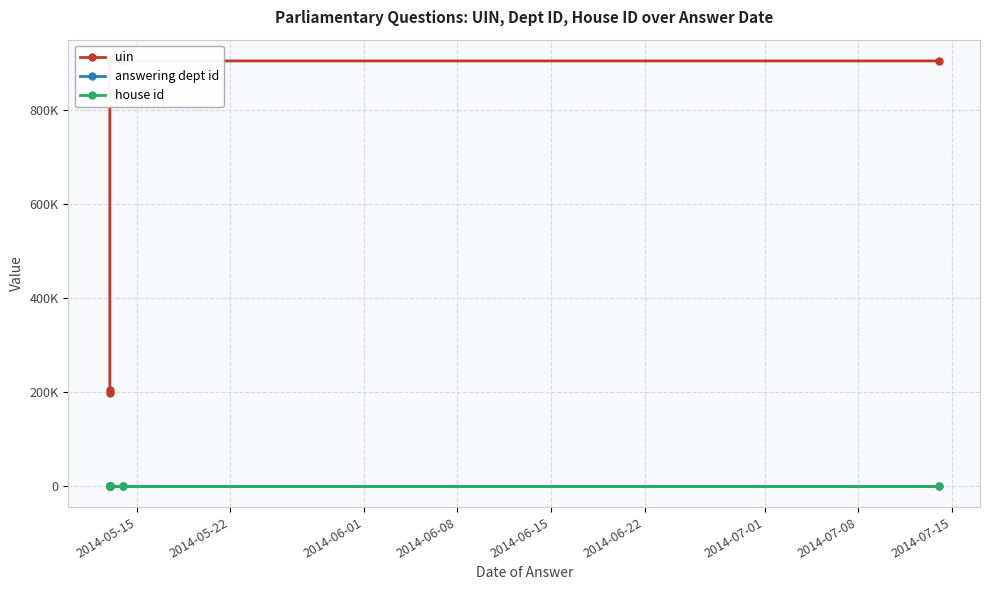

How many data points does each series have?

6